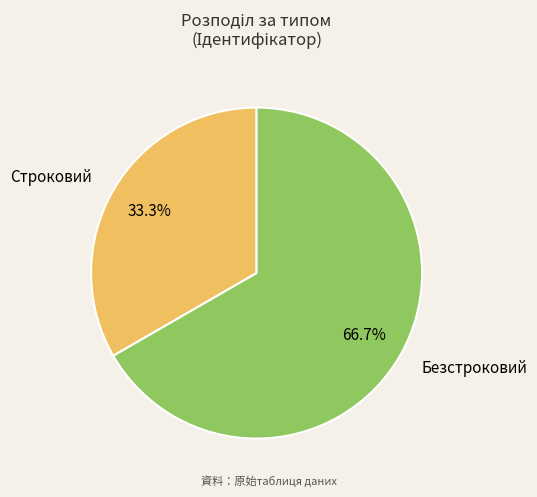

How many segments does this pie chart have?

2